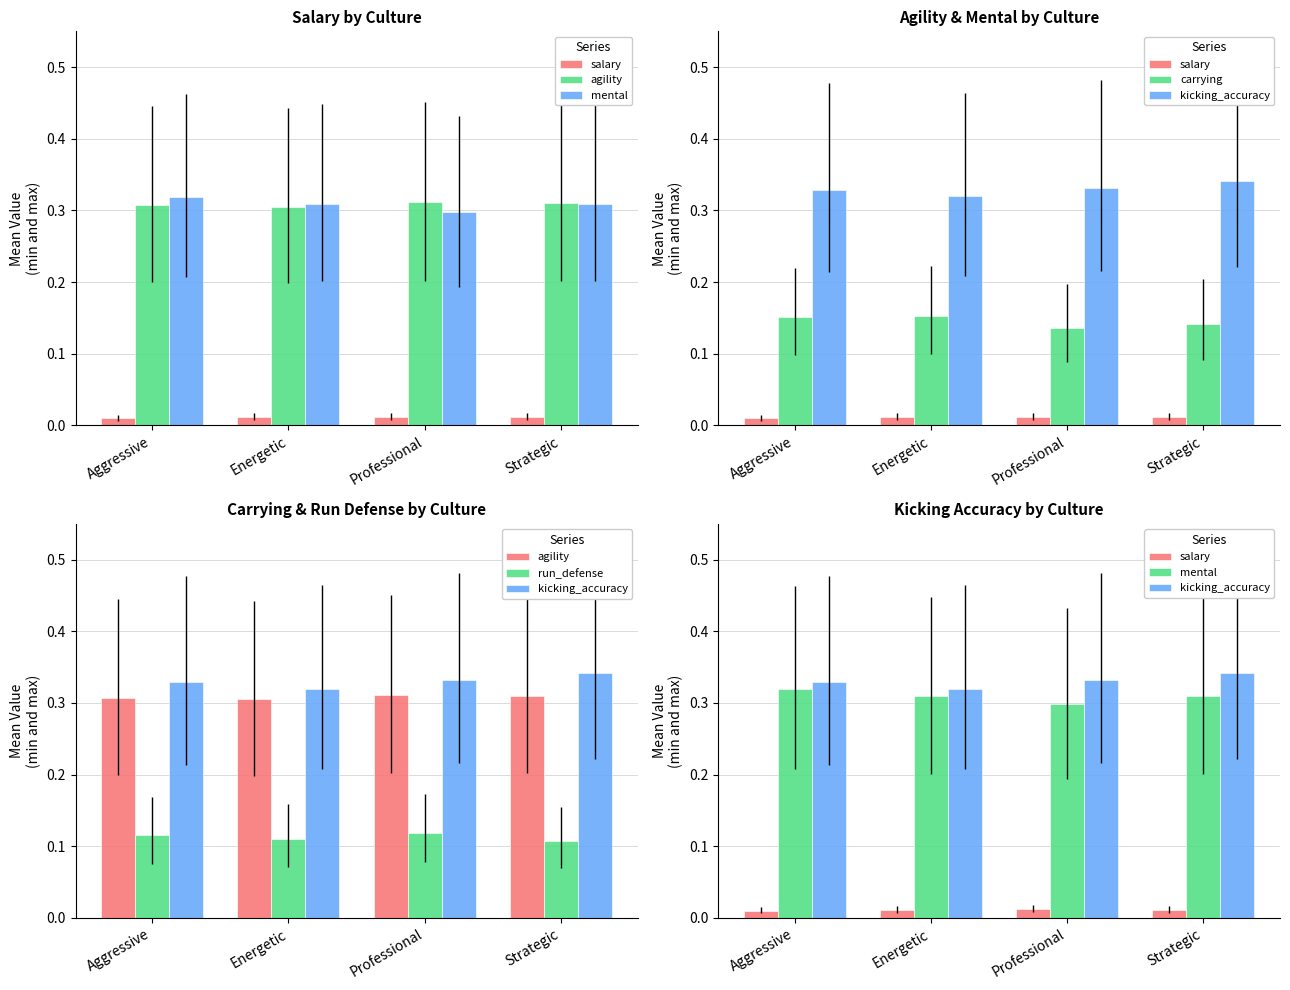

The value of salary at Professional is 0.0. True or false?

True